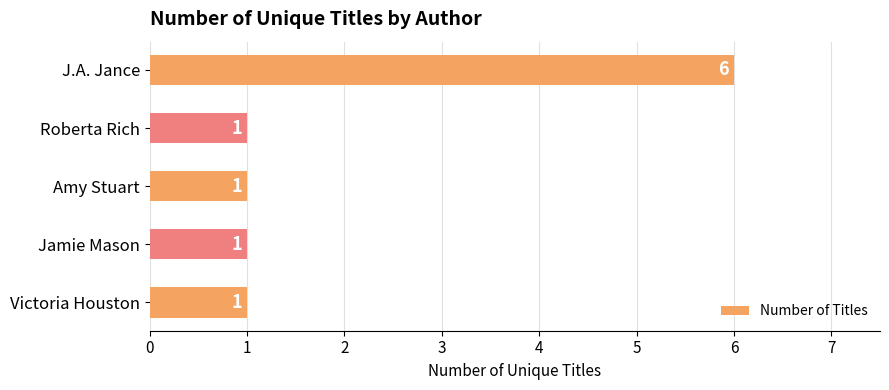

What is the change in value from J.A. Jance to Victoria Houston?

-5